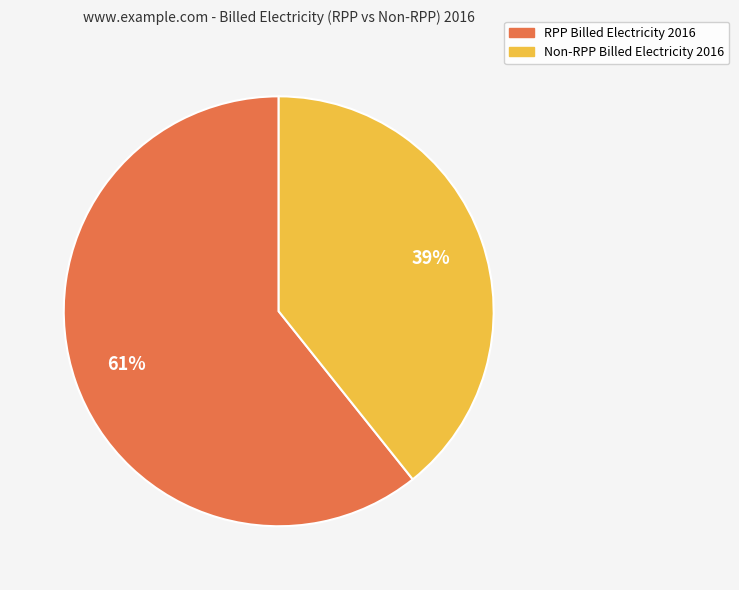

Is there a majority slice in this chart?

Yes